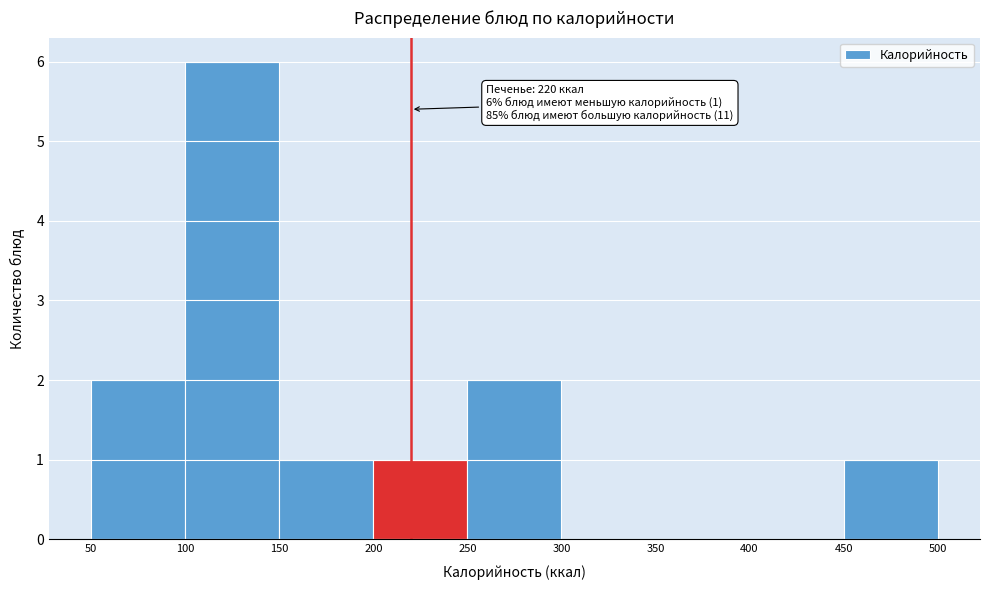

Over which range of the x-axis is the bar tallest?

100 to 150